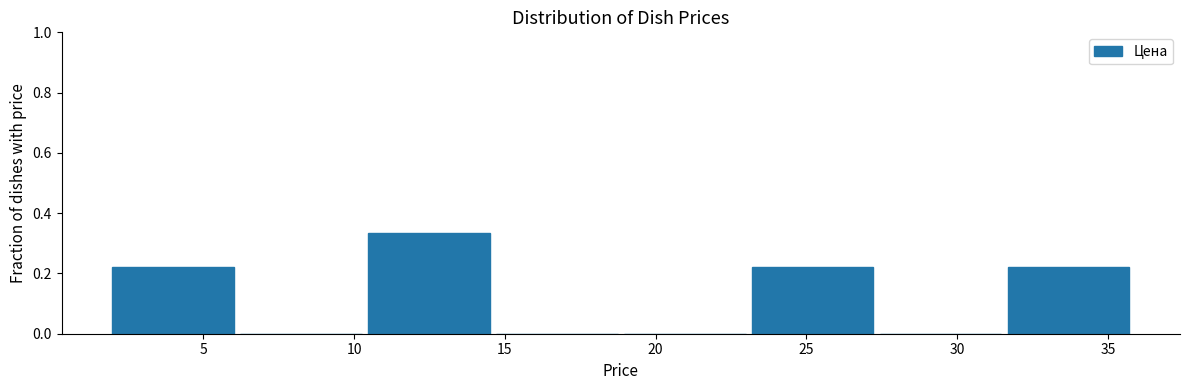

Reading left to right, transcribe this chart: for each bar, give the range it covers on the x-axis and its height. Neither the bar edges nor the heights are printed on the chart, so give them approximately, as read against the axes.

2.0 to 6.0: 0.22
6.0 to 10.5: 0
10.5 to 14.5: 0.34
14.5 to 19.0: 0
19.0 to 23.0: 0
23.0 to 27.5: 0.22
27.5 to 31.5: 0
31.5 to 36.0: 0.22